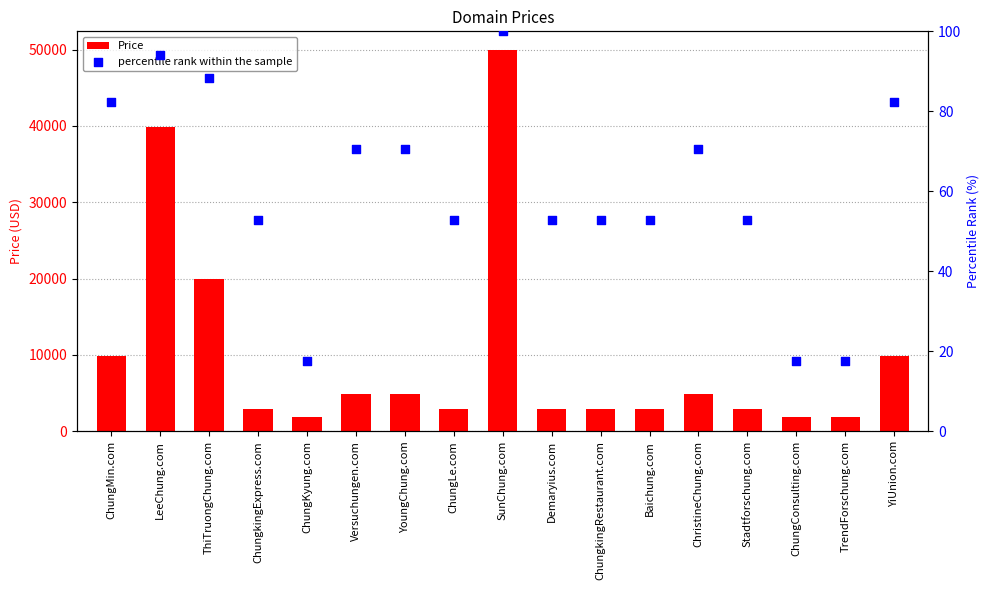

At which category is the sum across all series the highest?

SunChung.com